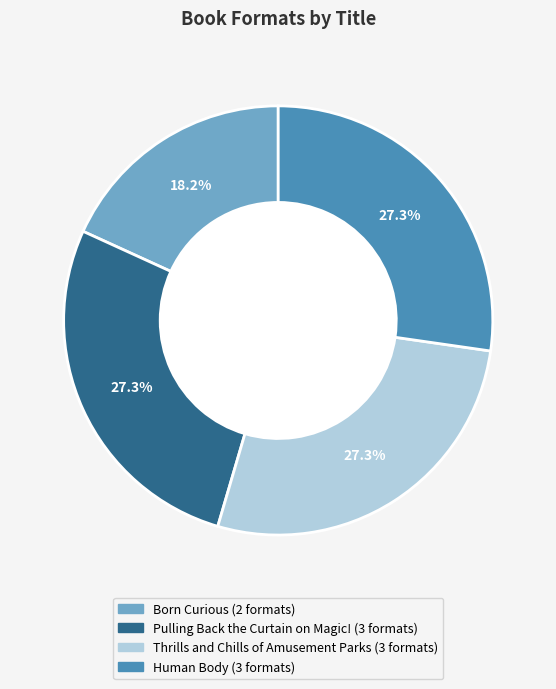

Is the sum of Pulling Back the Curtain on Magic! and Thrills and Chills of Amusement Parks greater than half?

Yes